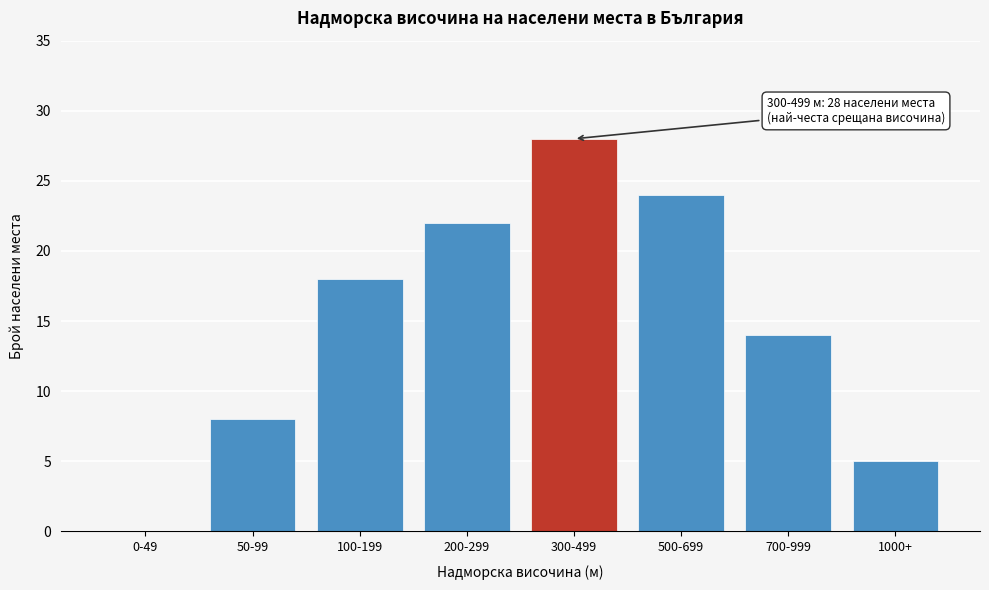

What is the ratio of the value at 500-699 to the value at 1000+?

4.8